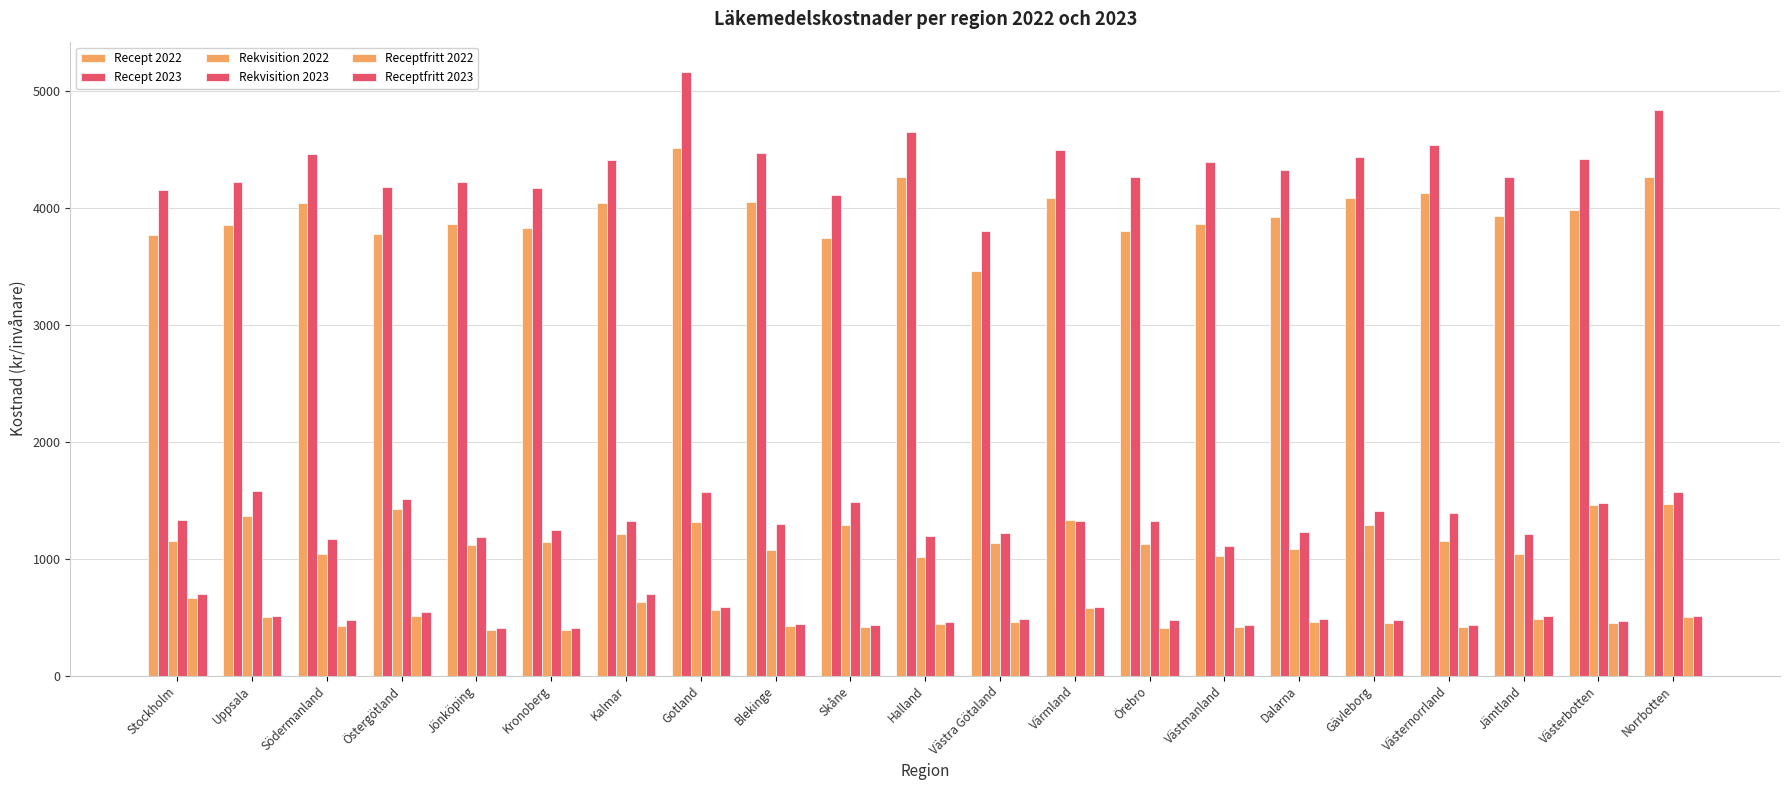

What is the label of the 20th bar from the left?

Västerbotten